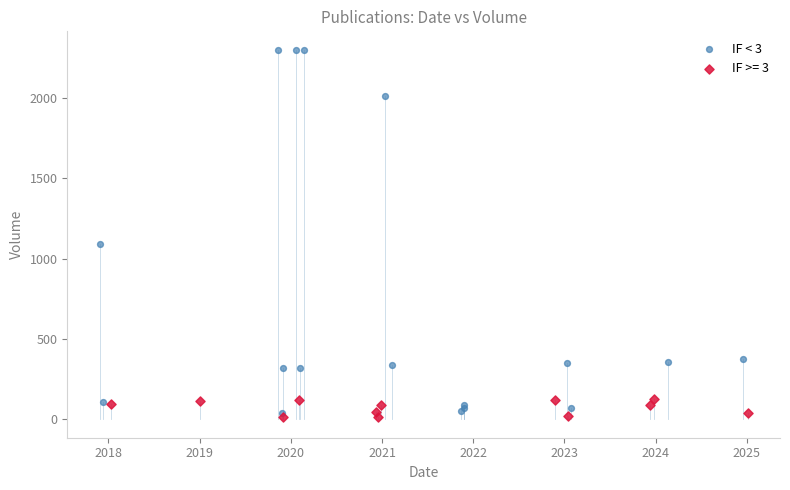

Which series has the largest Y range (max minus min)?

IF < 3